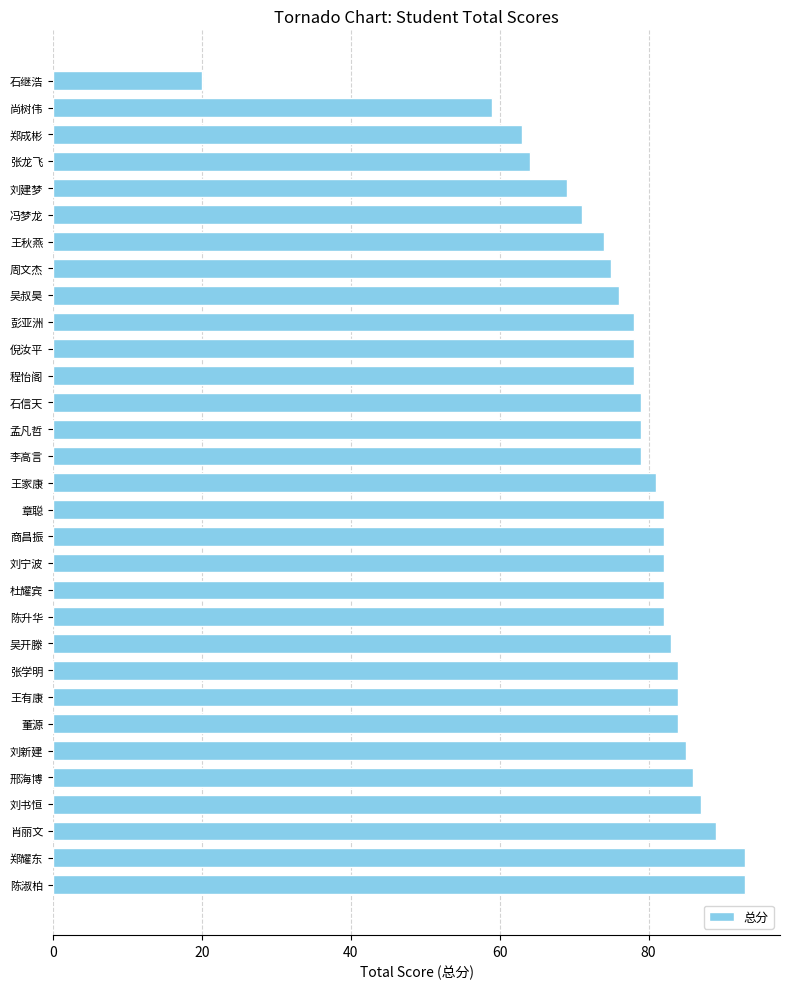

True or false: the data shows 34 at 商昌振.

False